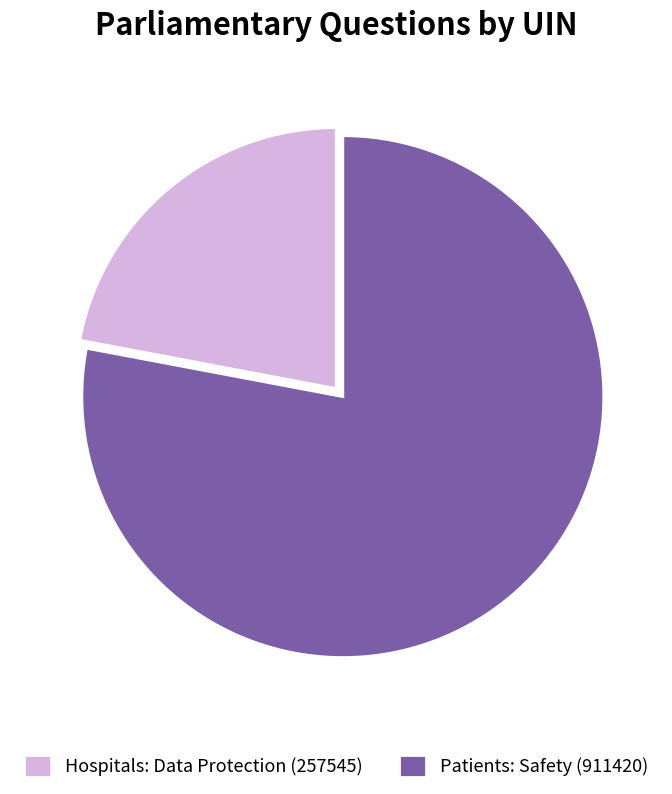

Does any single category account for the majority?

Yes